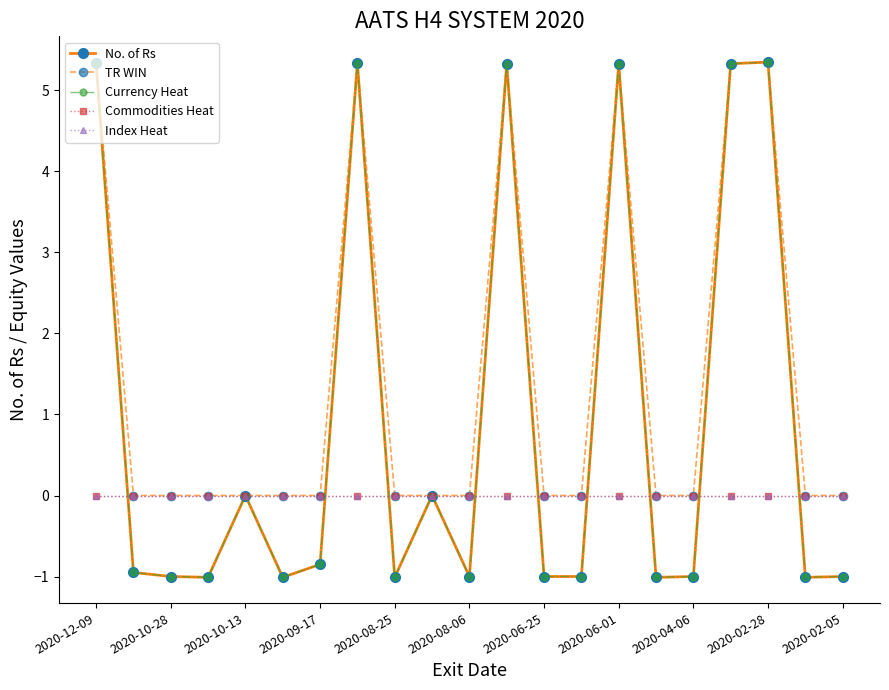

Is this an area chart (filled region under the line)?

No